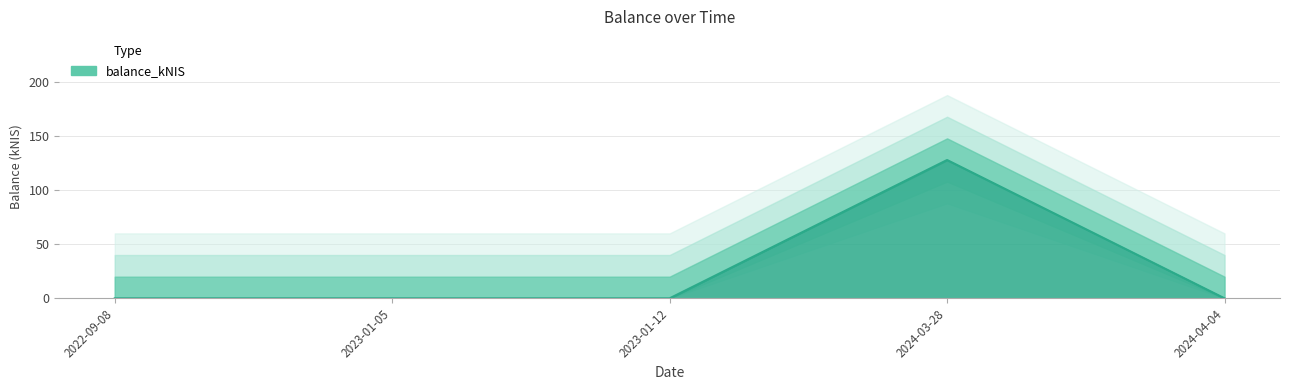

What is the label of the 1st point from the left?

2022-09-08